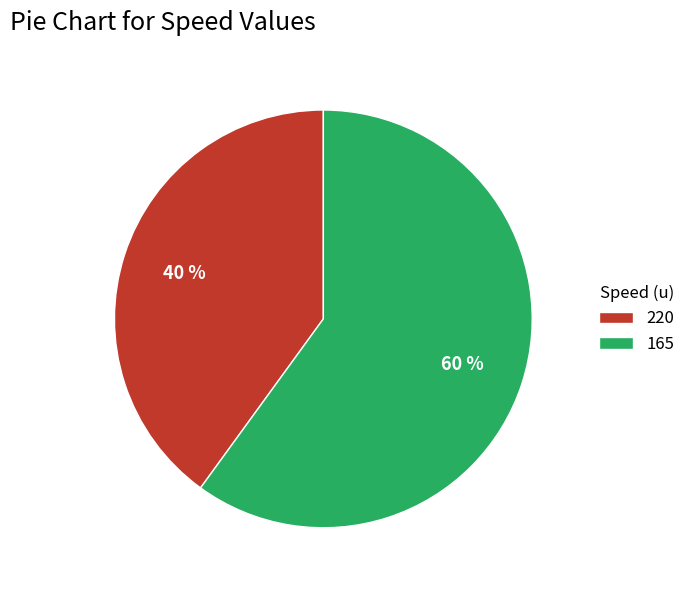

Rank the categories by value from lowest to highest.

220, 165